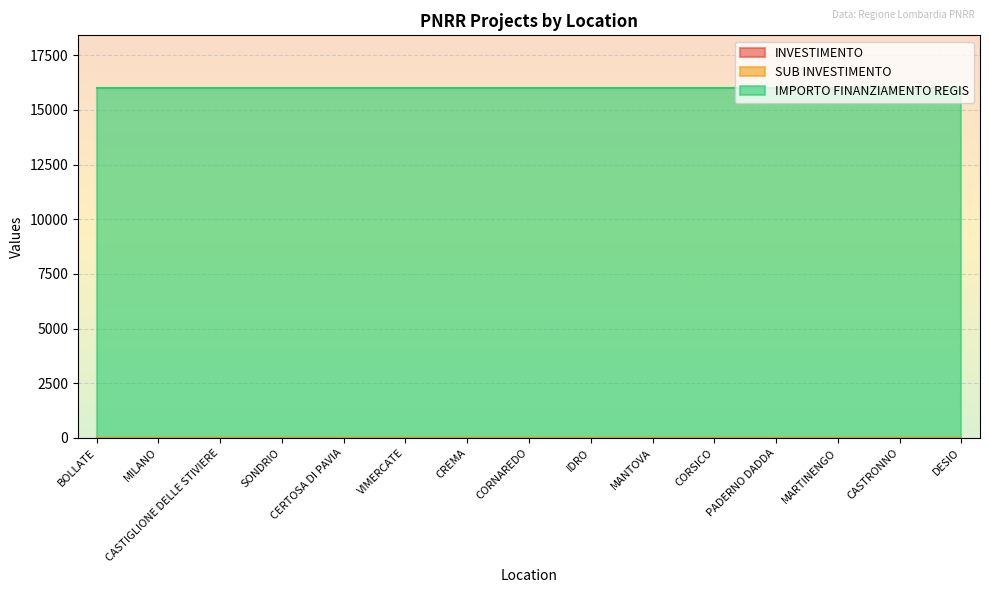

Reading right to left, transcribe all the data shown in this chart.

INVESTIMENTO: 3.2	3.2	3.2	3.2	3.2	3.2	3.2	3.2	3.2	3.2	3.2	3.2	3.2	3.2	3.2
SUB INVESTIMENTO: 3.2	3.2	3.2	3.2	3.2	3.2	3.2	3.2	3.2	3.2	3.2	3.2	3.2	3.2	3.2
IMPORTO FINANZIAMENTO REGIS: 16000.0	16000.0	16000.0	16000.0	16000.0	16000.0	16000.0	16000.0	16000.0	16000.0	16000.0	16000.0	16000.0	16000.0	16000.0